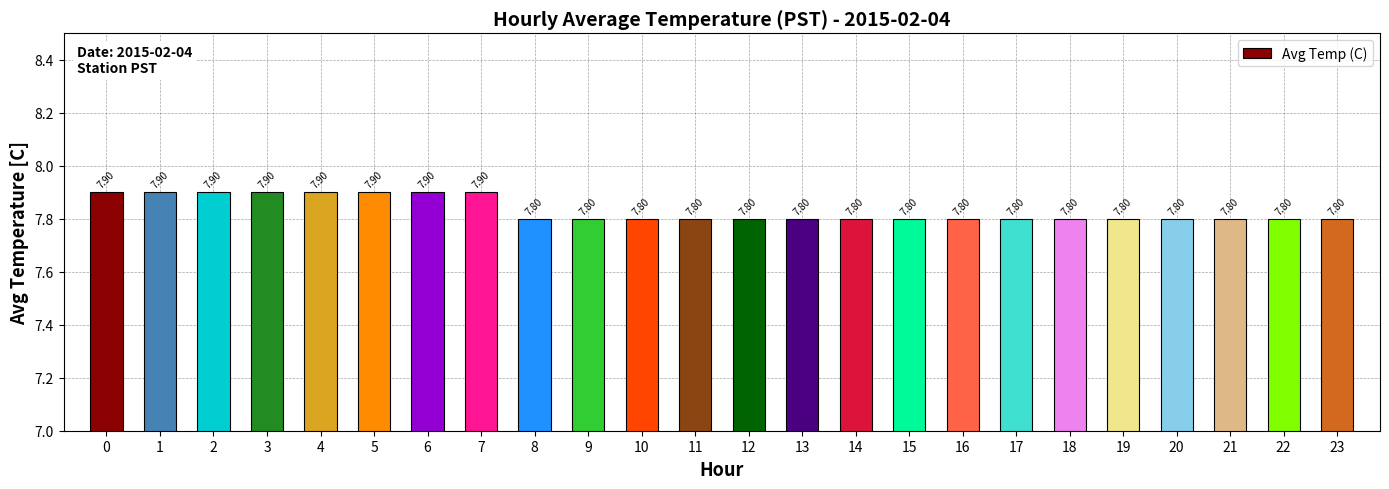

Does the chart contain stacked bars?

No